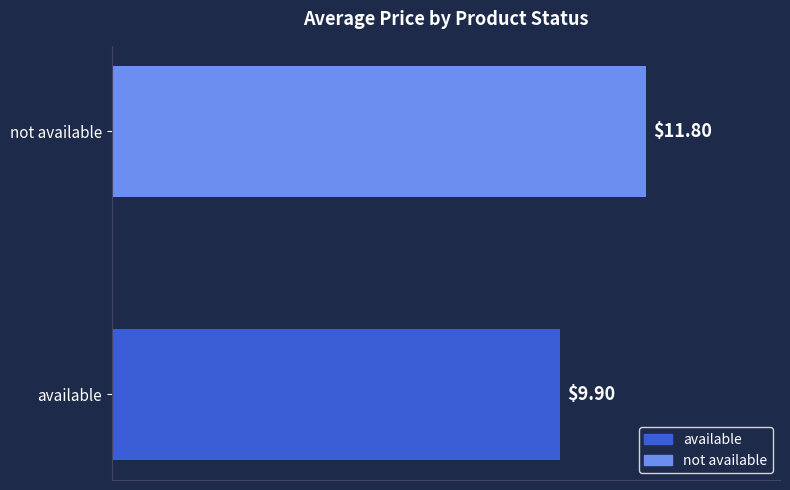

List the labels in order of value, smallest first.

available, not available